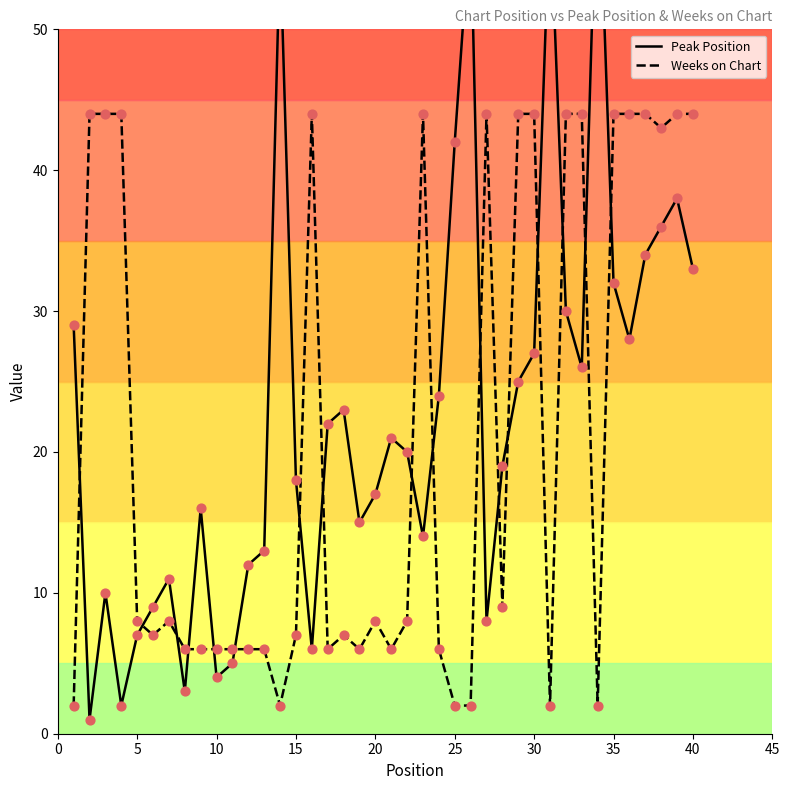

True or false: Weeks on Chart has a value of 17 at 35.

False